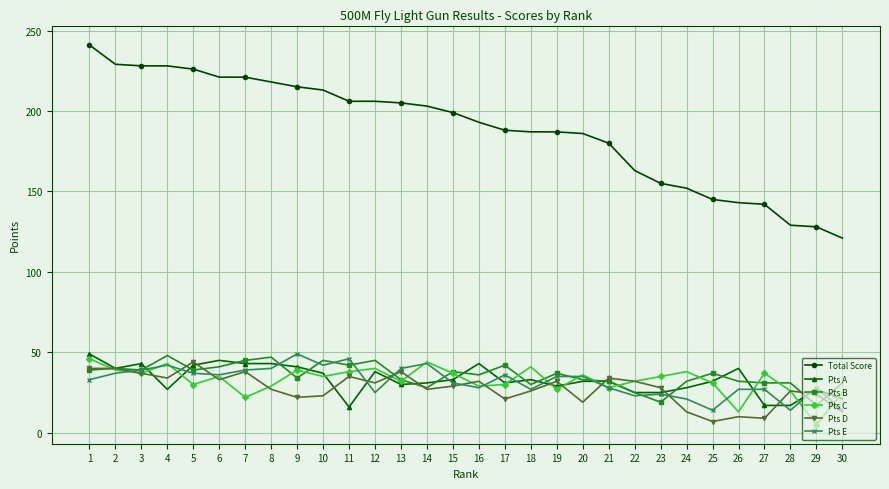

True or false: Total Score has a value of 324.1 at 11.

False